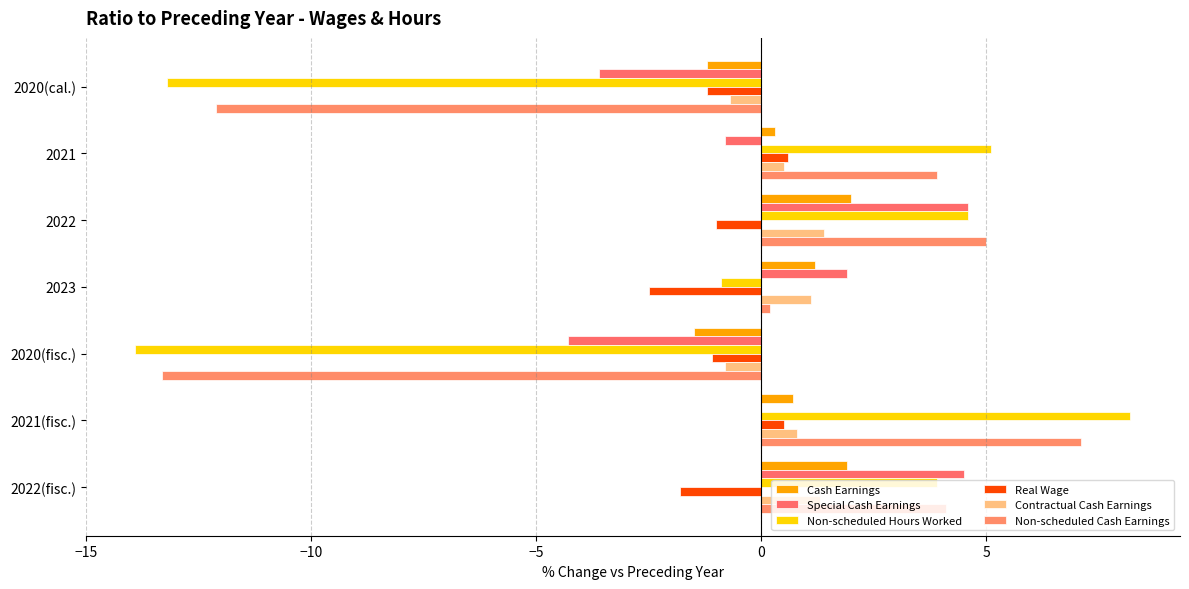

How many positive values does the Cash Earnings series have?

5